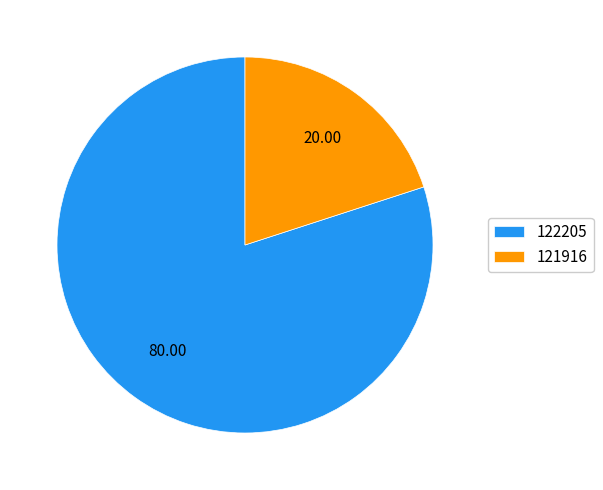

Rank the categories by value from lowest to highest.

121916, 122205